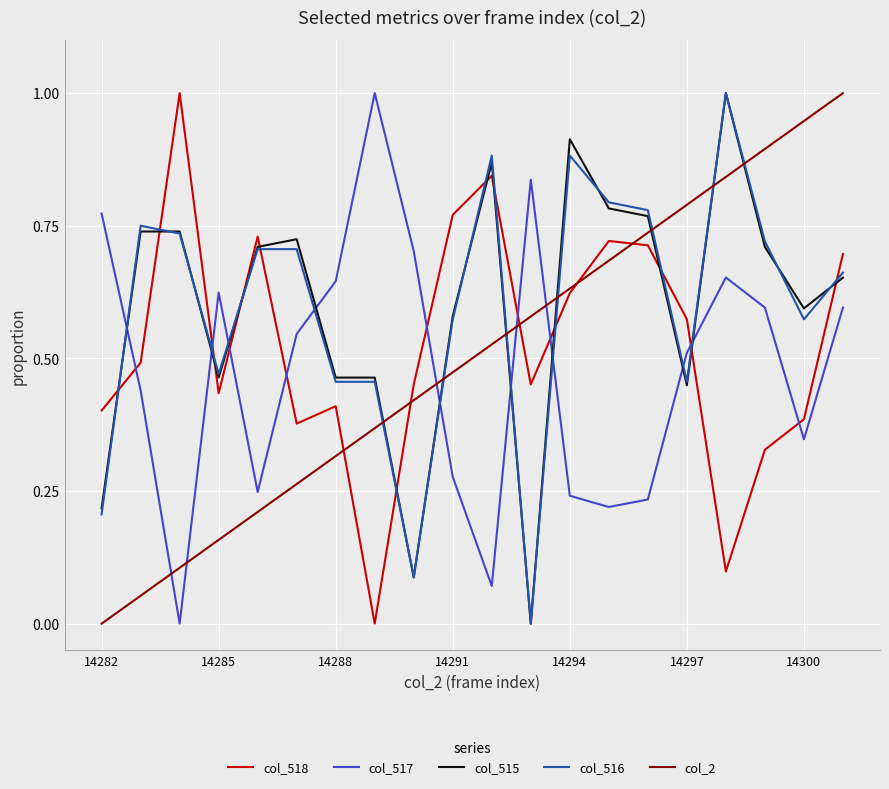

What is the maximum value shown in the chart?

1.0